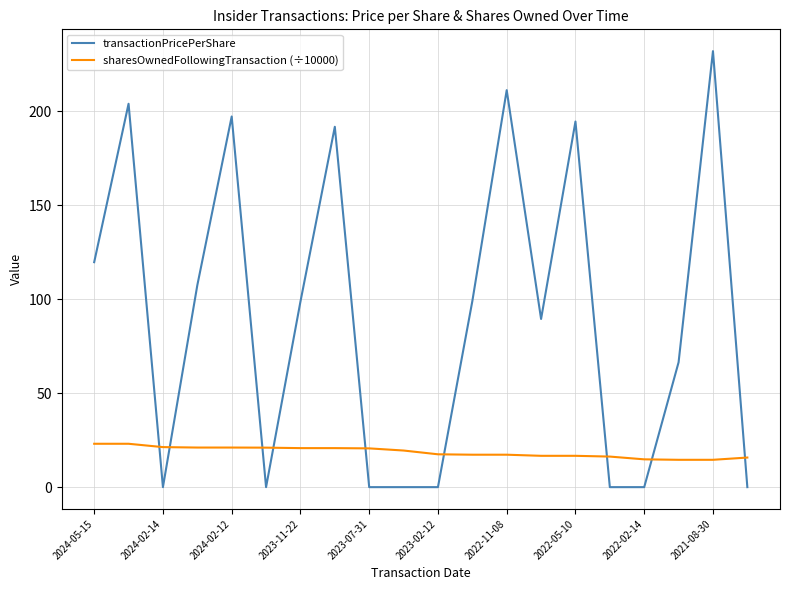

Which series has the largest total across all categories?

transactionPricePerShare